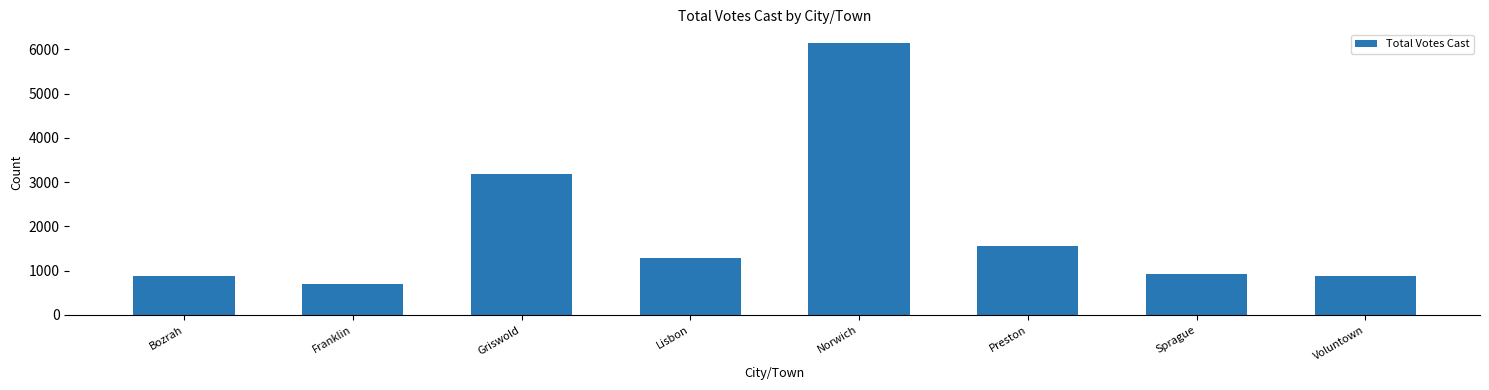

How many values are below 1281?

4